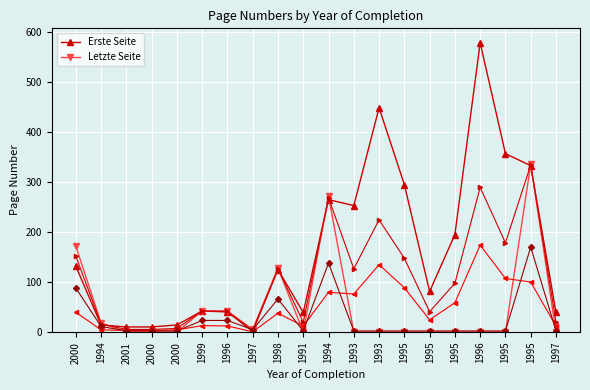

Reading left to right, list all the values displayed in this chart.

Erste Seite: 132.0	14.0	10.0	10.0	14.0	42.0	40.0	1.0	125.0	39.0	265.0	253.0	449.0	295.0	81.0	195.0	579.0	357.0	333.0	39.0
Letzte Seite: 172.0	18.0	0.0	0.0	0.0	42.0	42.0	5.0	128.0	0.0	272.0	0.0	0.0	0.0	0.0	0.0	0.0	0.0	336.0	0.0
Mid Page: 152.0	16.0	5.0	5.0	7.0	42.0	41.0	3.0	126.5	19.5	268.5	126.5	224.5	147.5	40.5	97.5	289.5	178.5	334.5	19.5
Erste Seite (scaled): 39.6	4.2	3.0	3.0	4.2	12.6	12.0	0.3	37.5	11.7	79.5	75.9	134.7	88.5	24.3	58.5	173.7	107.1	99.9	11.7
Letzte Seite (scaled): 88.0	11.0	2.0	2.0	2.0	23.0	23.0	4.5	66.0	2.0	138.0	2.0	2.0	2.0	2.0	2.0	2.0	2.0	170.0	2.0